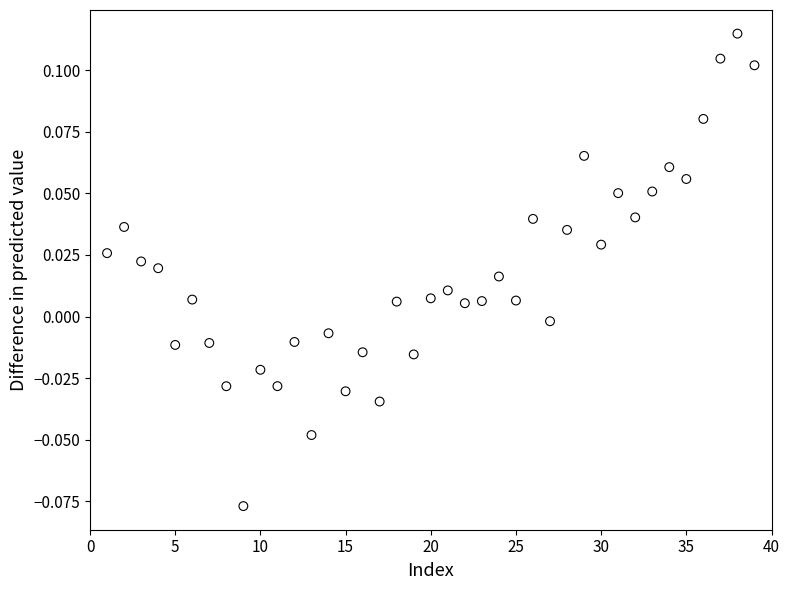

What is the range of X values (max minus min)?

38.0